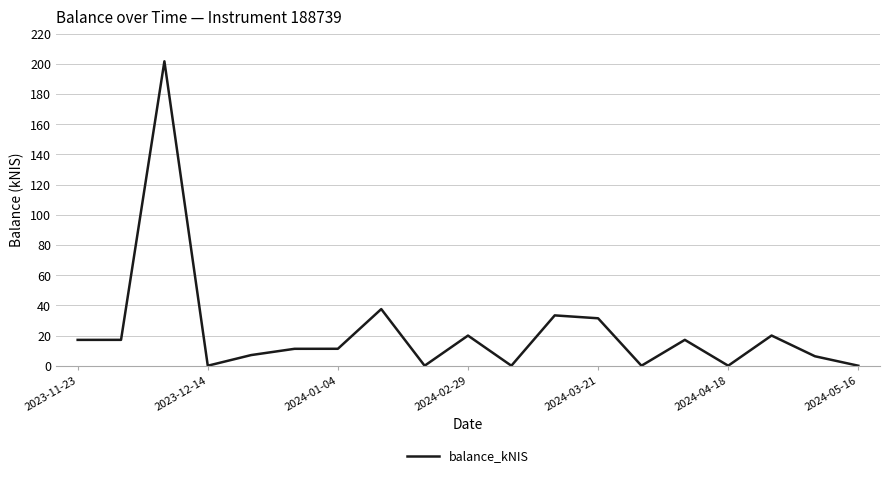

How many categories are shown in the chart?

19